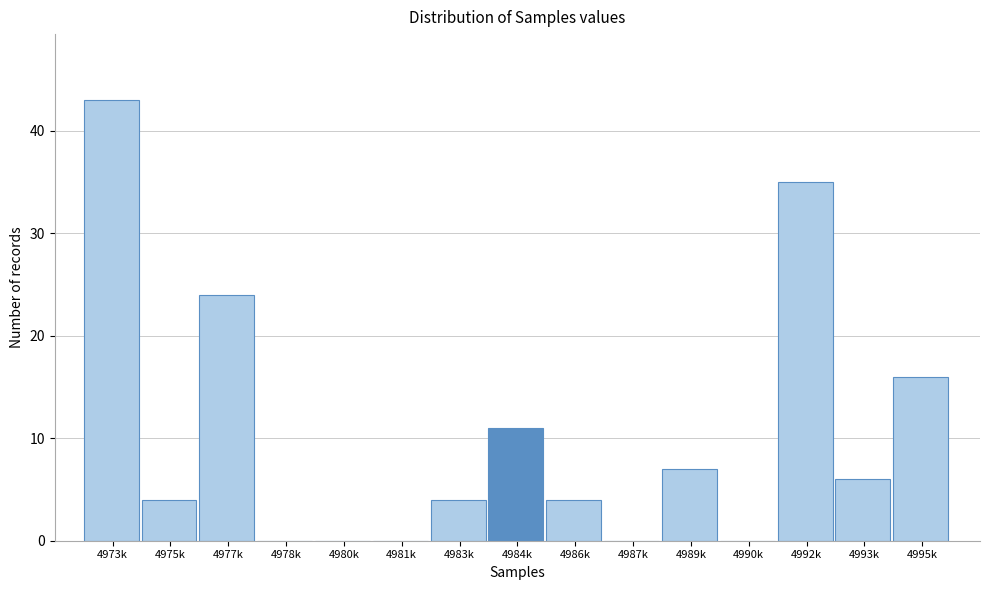

Reading left to right, extract all data points from this chart.

4973k=43	4975k=4	4977k=24	4978k=0	4980k=0	4981k=0	4983k=4	4984k=11	4986k=4	4987k=0	4989k=7	4990k=0	4992k=35	4993k=6	4995k=16